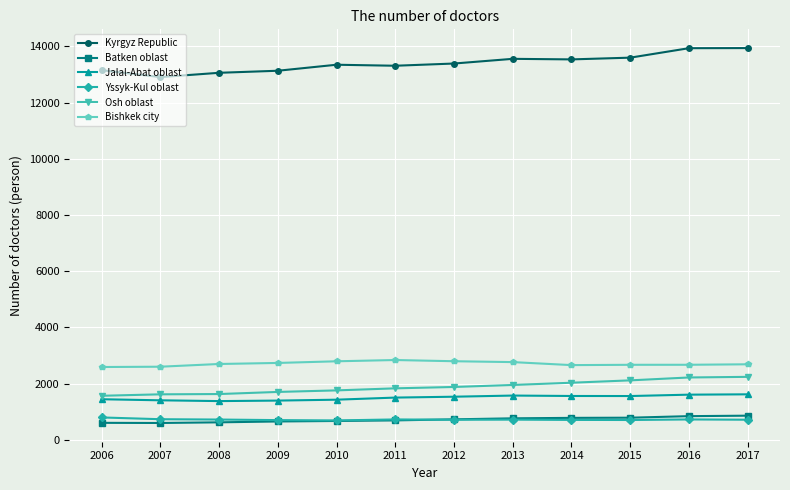

The value of Osh oblast at 2017 is 3187. True or false?

False